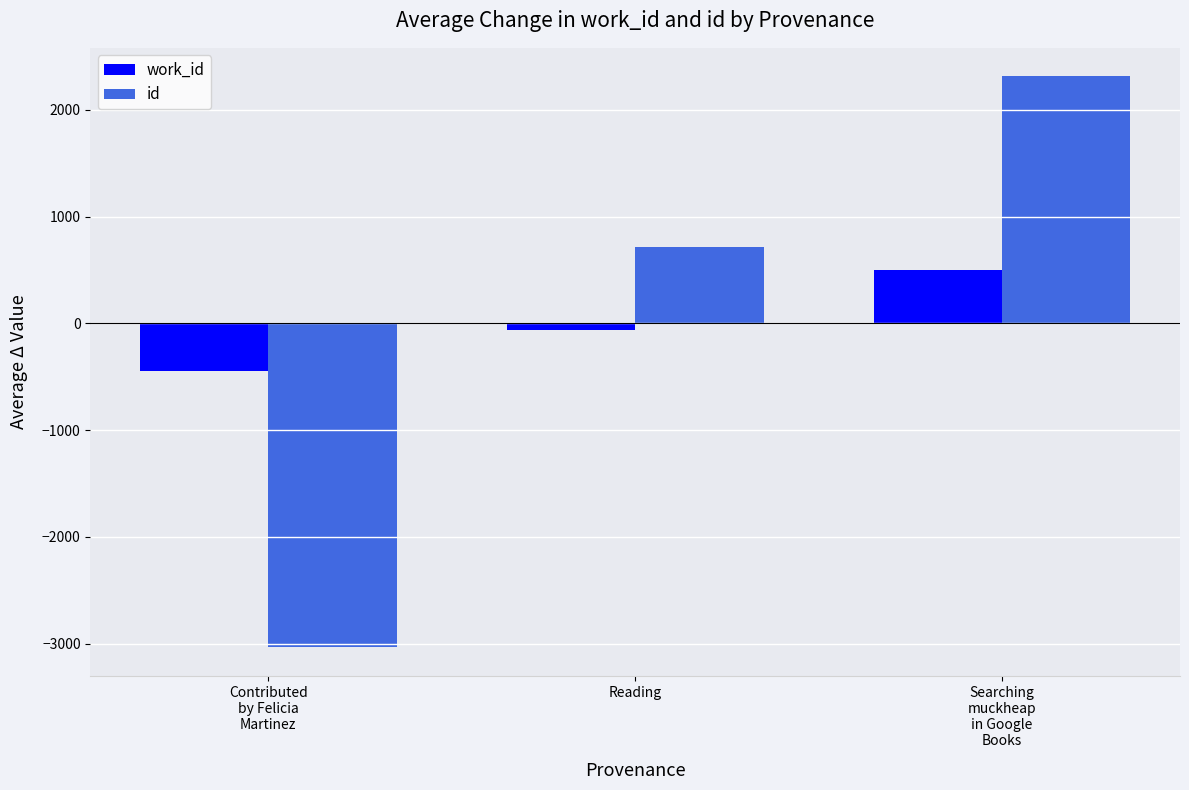

How many groups of bars are there?

3